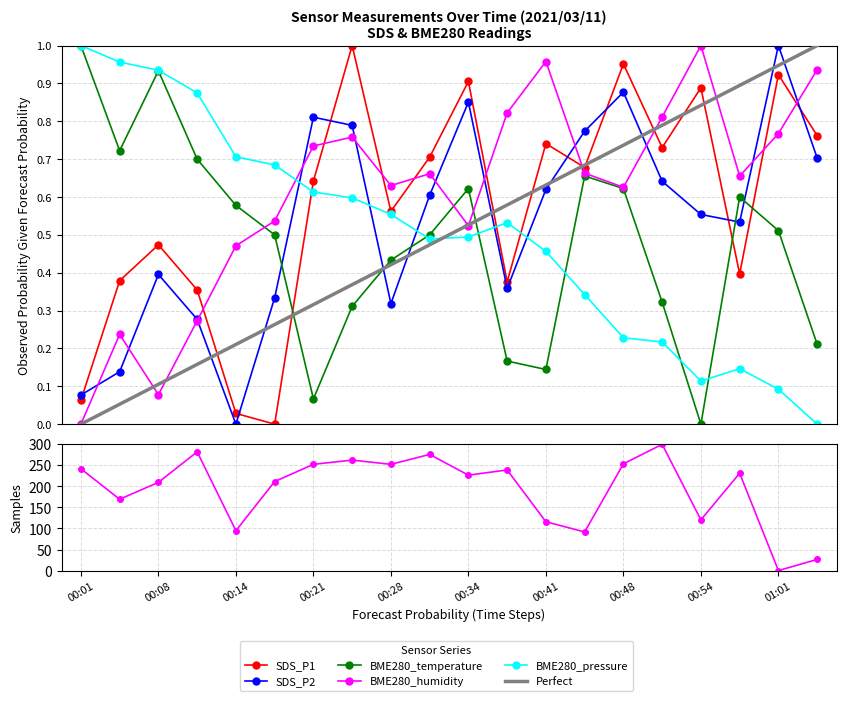

The value of BME280_humidity at 00:08 is 0.1. True or false?

True